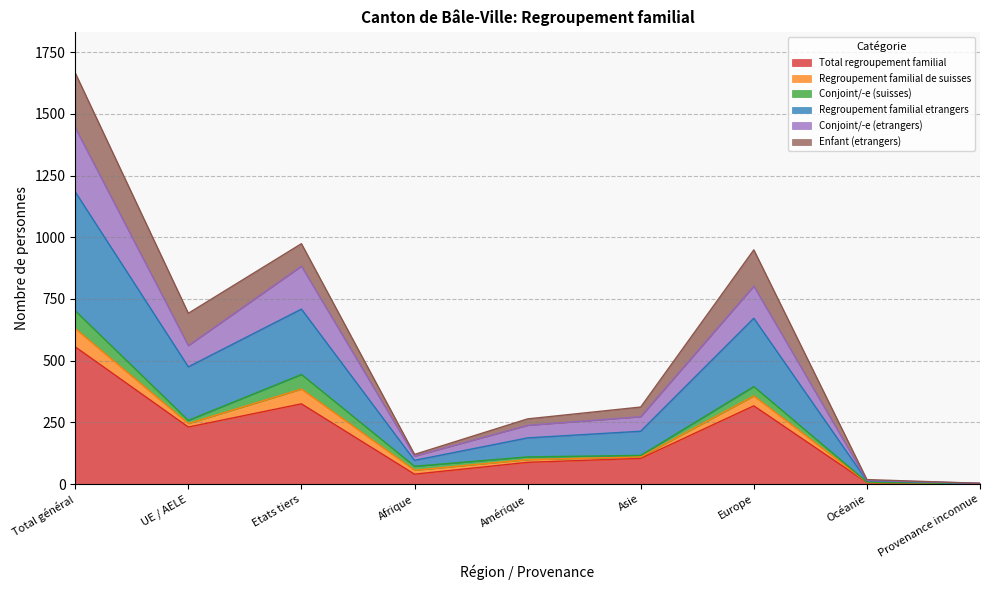

What is the value of the Total regroupement familial point at the 4th from the left?

40